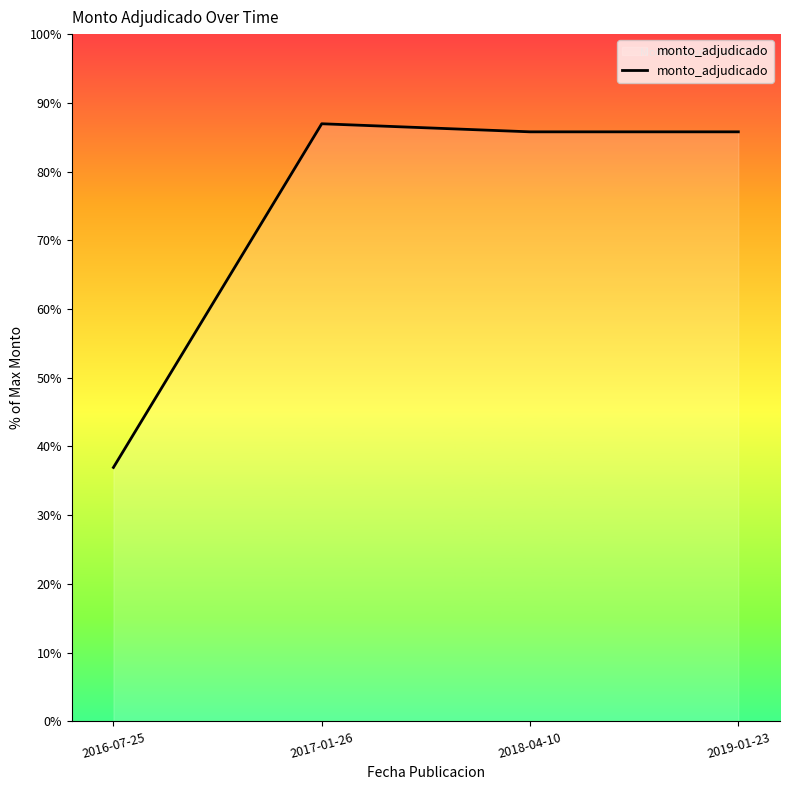

True or false: there are more than 0 points higher than both neighbors.

True